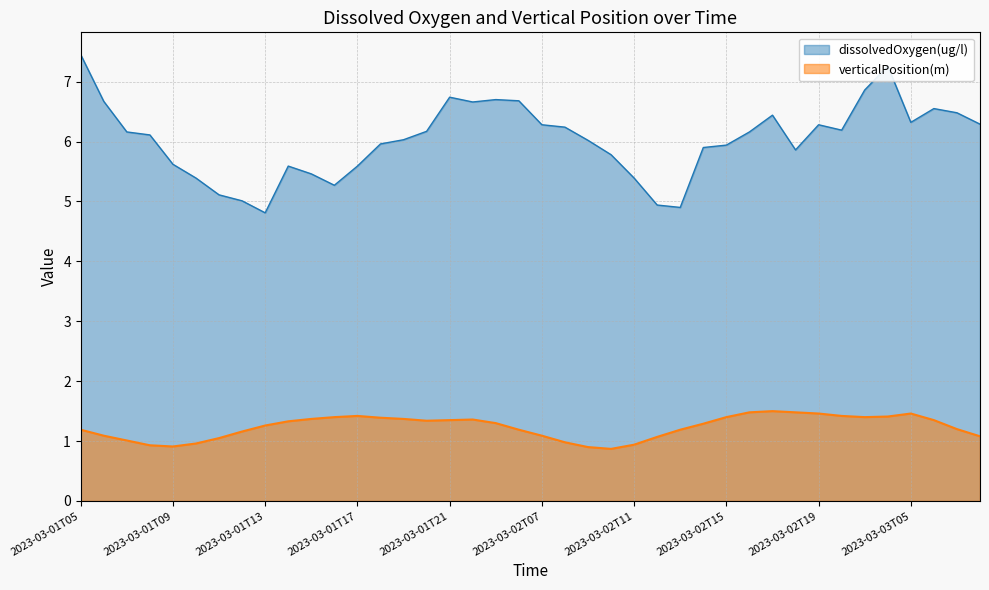

Which has a higher value, 2023-03-02T15 or 2023-03-01T18?

2023-03-01T18